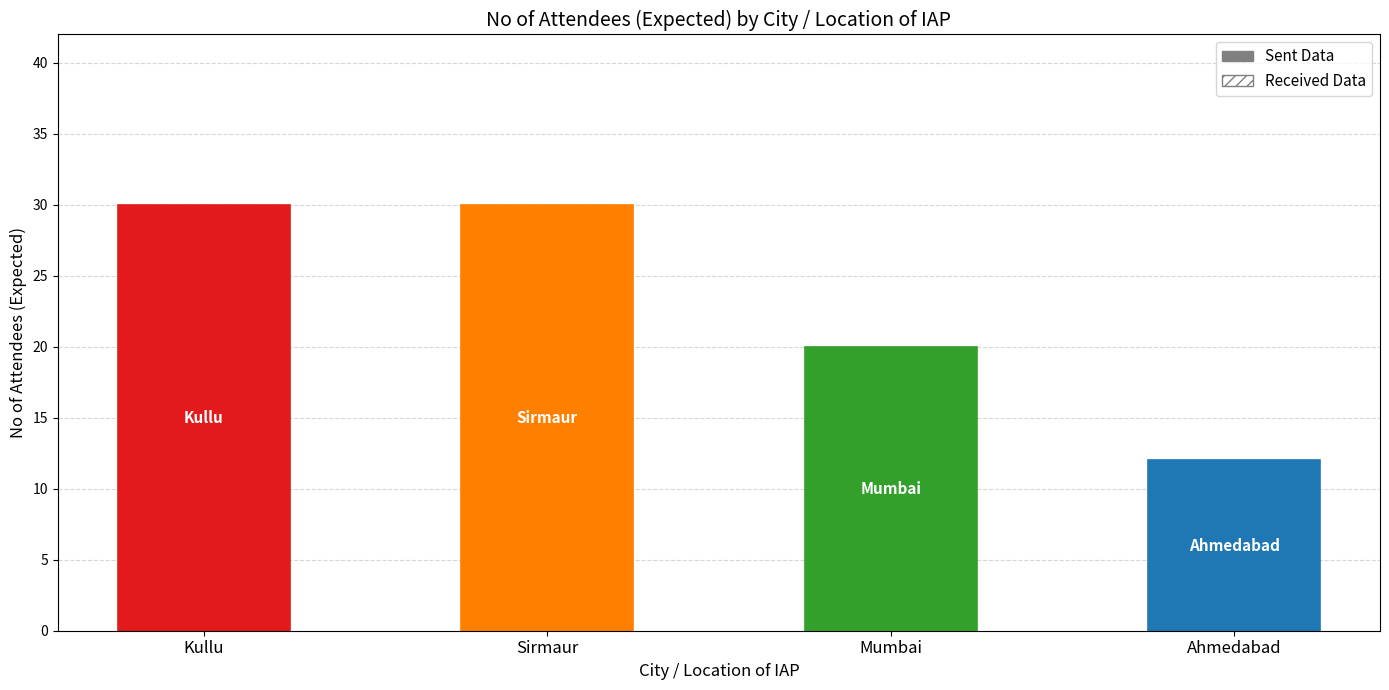

The value of No of Attendees (Expected) at Ahmedabad is 18. True or false?

False